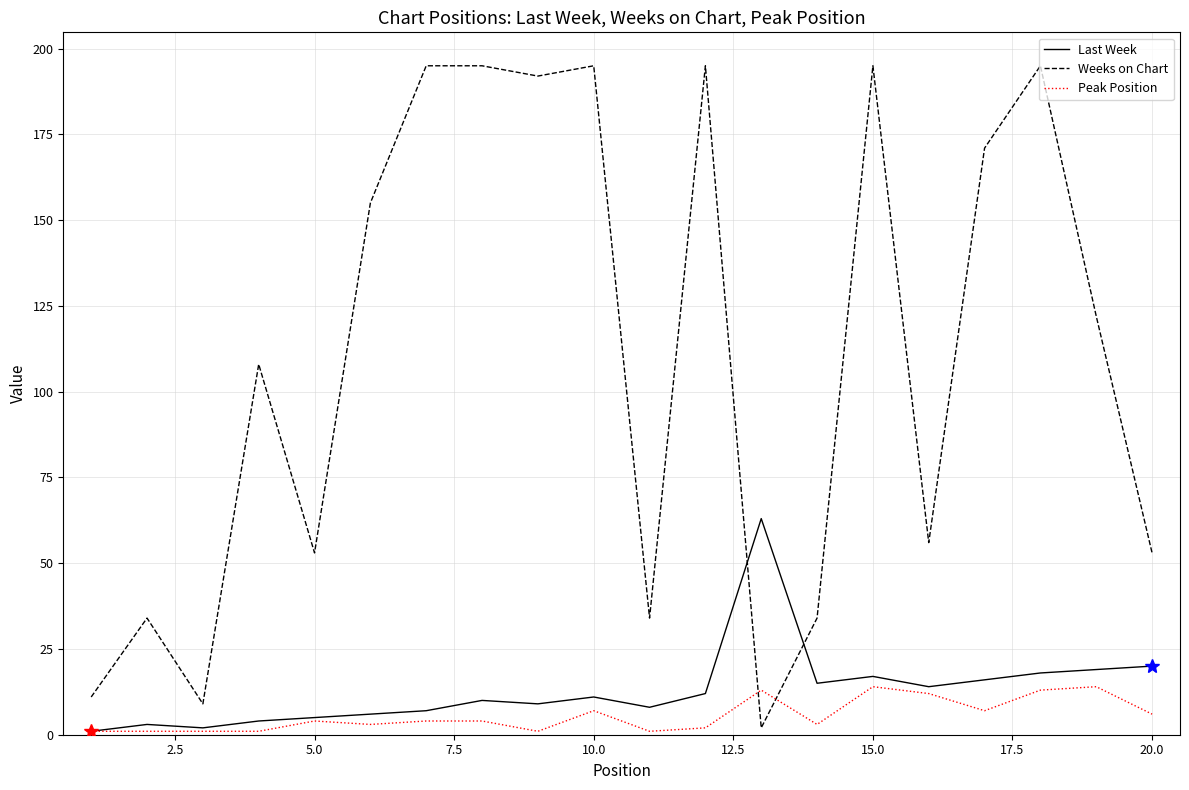

True or false: Weeks on Chart and Last Week cross at least once.

True